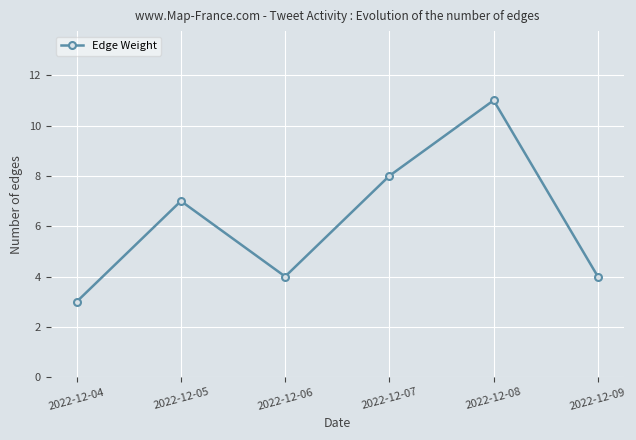

How many values are below 7?

3